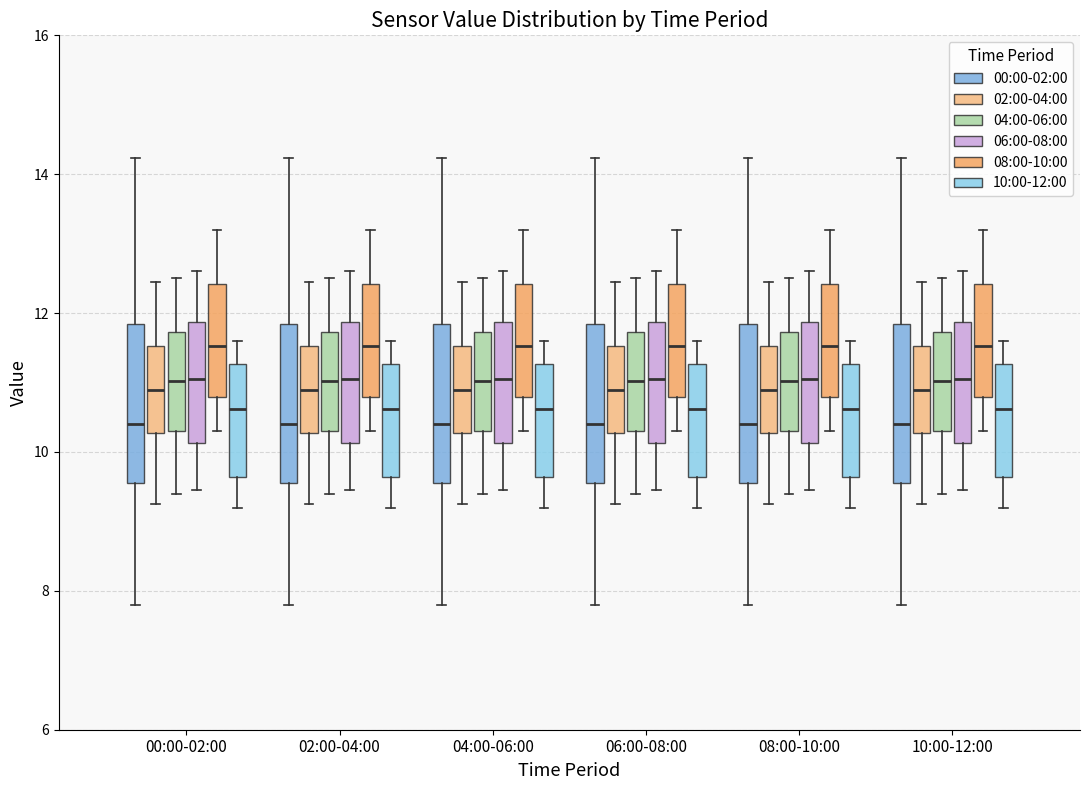

Reading left to right, transcribe this box plot: for each box, give where its median line is, the range the box spans, and where its two whiskers end, as read against the y-axis. The values are not printed on the chart, so give them approximately, as read against the axis.

00:00-02:00 (00:00-02:00): median 10.4, box 9.6 to 11.8, whiskers 7.8 to 14.2
00:00-02:00 (02:00-04:00): median 10.8, box 10.2 to 11.6, whiskers 9.2 to 12.4
00:00-02:00 (04:00-06:00): median 11.0, box 10.4 to 11.8, whiskers 9.4 to 12.6
00:00-02:00 (06:00-08:00): median 11.0, box 10.2 to 11.8, whiskers 9.4 to 12.6
00:00-02:00 (08:00-10:00): median 11.6, box 10.8 to 12.4, whiskers 10.4 to 13.2
00:00-02:00 (10:00-12:00): median 10.6, box 9.6 to 11.2, whiskers 9.2 to 11.6
02:00-04:00 (00:00-02:00): median 10.4, box 9.6 to 11.8, whiskers 7.8 to 14.2
02:00-04:00 (02:00-04:00): median 10.8, box 10.2 to 11.6, whiskers 9.2 to 12.4
02:00-04:00 (04:00-06:00): median 11.0, box 10.4 to 11.8, whiskers 9.4 to 12.6
02:00-04:00 (06:00-08:00): median 11.0, box 10.2 to 11.8, whiskers 9.4 to 12.6
02:00-04:00 (08:00-10:00): median 11.6, box 10.8 to 12.4, whiskers 10.4 to 13.2
02:00-04:00 (10:00-12:00): median 10.6, box 9.6 to 11.2, whiskers 9.2 to 11.6
04:00-06:00 (00:00-02:00): median 10.4, box 9.6 to 11.8, whiskers 7.8 to 14.2
04:00-06:00 (02:00-04:00): median 10.8, box 10.2 to 11.6, whiskers 9.2 to 12.4
04:00-06:00 (04:00-06:00): median 11.0, box 10.4 to 11.8, whiskers 9.4 to 12.6
04:00-06:00 (06:00-08:00): median 11.0, box 10.2 to 11.8, whiskers 9.4 to 12.6
04:00-06:00 (08:00-10:00): median 11.6, box 10.8 to 12.4, whiskers 10.4 to 13.2
04:00-06:00 (10:00-12:00): median 10.6, box 9.6 to 11.2, whiskers 9.2 to 11.6
06:00-08:00 (00:00-02:00): median 10.4, box 9.6 to 11.8, whiskers 7.8 to 14.2
06:00-08:00 (02:00-04:00): median 10.8, box 10.2 to 11.6, whiskers 9.2 to 12.4
06:00-08:00 (04:00-06:00): median 11.0, box 10.4 to 11.8, whiskers 9.4 to 12.6
06:00-08:00 (06:00-08:00): median 11.0, box 10.2 to 11.8, whiskers 9.4 to 12.6
06:00-08:00 (08:00-10:00): median 11.6, box 10.8 to 12.4, whiskers 10.4 to 13.2
06:00-08:00 (10:00-12:00): median 10.6, box 9.6 to 11.2, whiskers 9.2 to 11.6
08:00-10:00 (00:00-02:00): median 10.4, box 9.6 to 11.8, whiskers 7.8 to 14.2
08:00-10:00 (02:00-04:00): median 10.8, box 10.2 to 11.6, whiskers 9.2 to 12.4
08:00-10:00 (04:00-06:00): median 11.0, box 10.4 to 11.8, whiskers 9.4 to 12.6
08:00-10:00 (06:00-08:00): median 11.0, box 10.2 to 11.8, whiskers 9.4 to 12.6
08:00-10:00 (08:00-10:00): median 11.6, box 10.8 to 12.4, whiskers 10.4 to 13.2
08:00-10:00 (10:00-12:00): median 10.6, box 9.6 to 11.2, whiskers 9.2 to 11.6
10:00-12:00 (00:00-02:00): median 10.4, box 9.6 to 11.8, whiskers 7.8 to 14.2
10:00-12:00 (02:00-04:00): median 10.8, box 10.2 to 11.6, whiskers 9.2 to 12.4
10:00-12:00 (04:00-06:00): median 11.0, box 10.4 to 11.8, whiskers 9.4 to 12.6
10:00-12:00 (06:00-08:00): median 11.0, box 10.2 to 11.8, whiskers 9.4 to 12.6
10:00-12:00 (08:00-10:00): median 11.6, box 10.8 to 12.4, whiskers 10.4 to 13.2
10:00-12:00 (10:00-12:00): median 10.6, box 9.6 to 11.2, whiskers 9.2 to 11.6